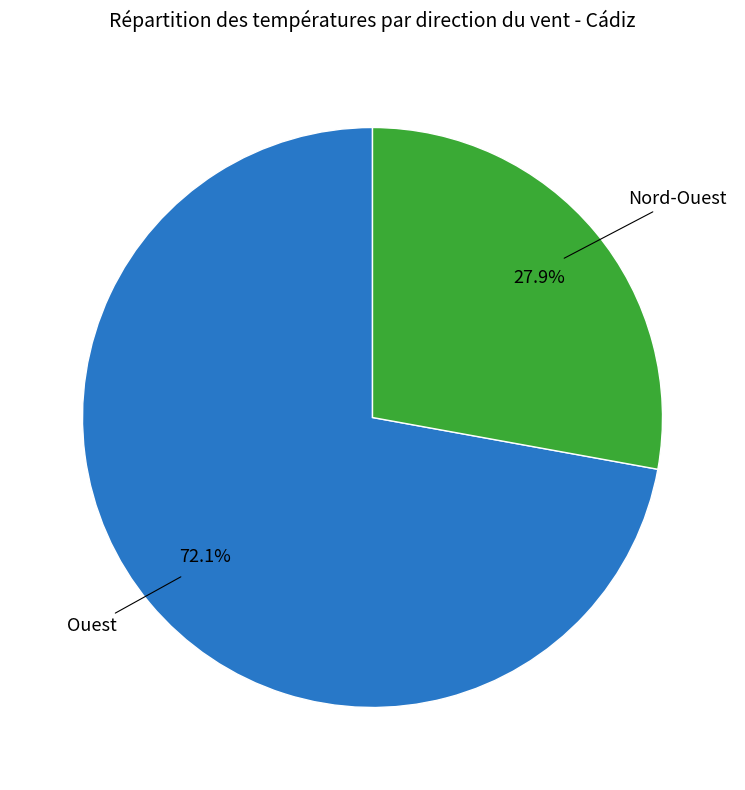

Does any single category account for the majority?

Yes